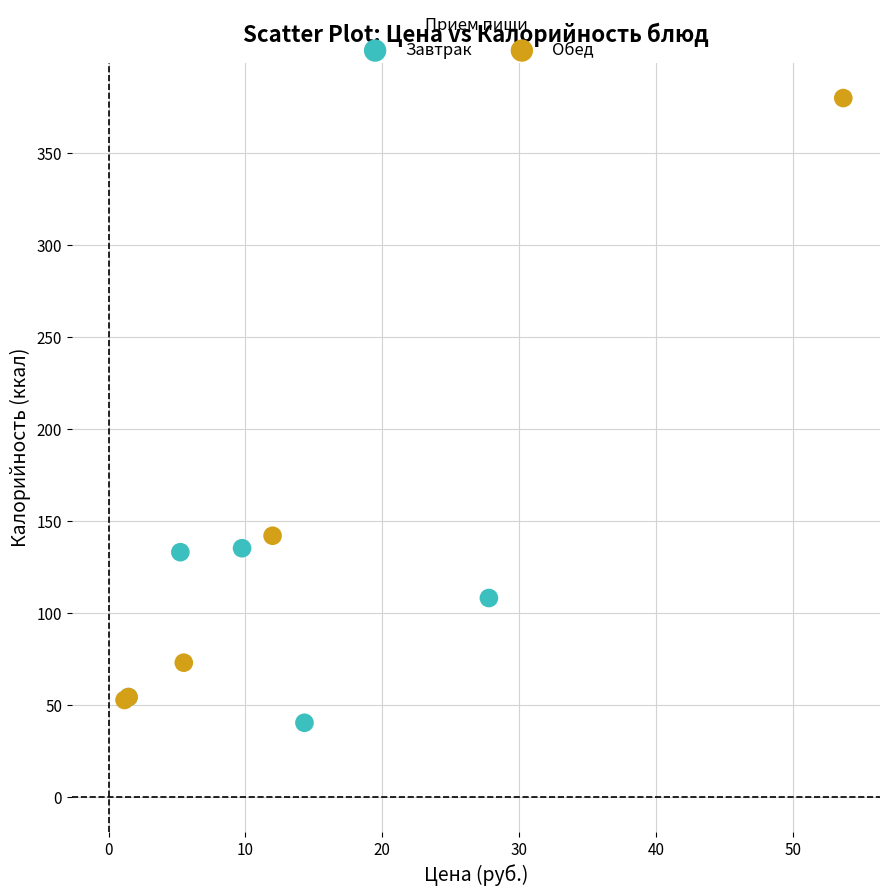

Which series has the widest spread of Y values?

Обед